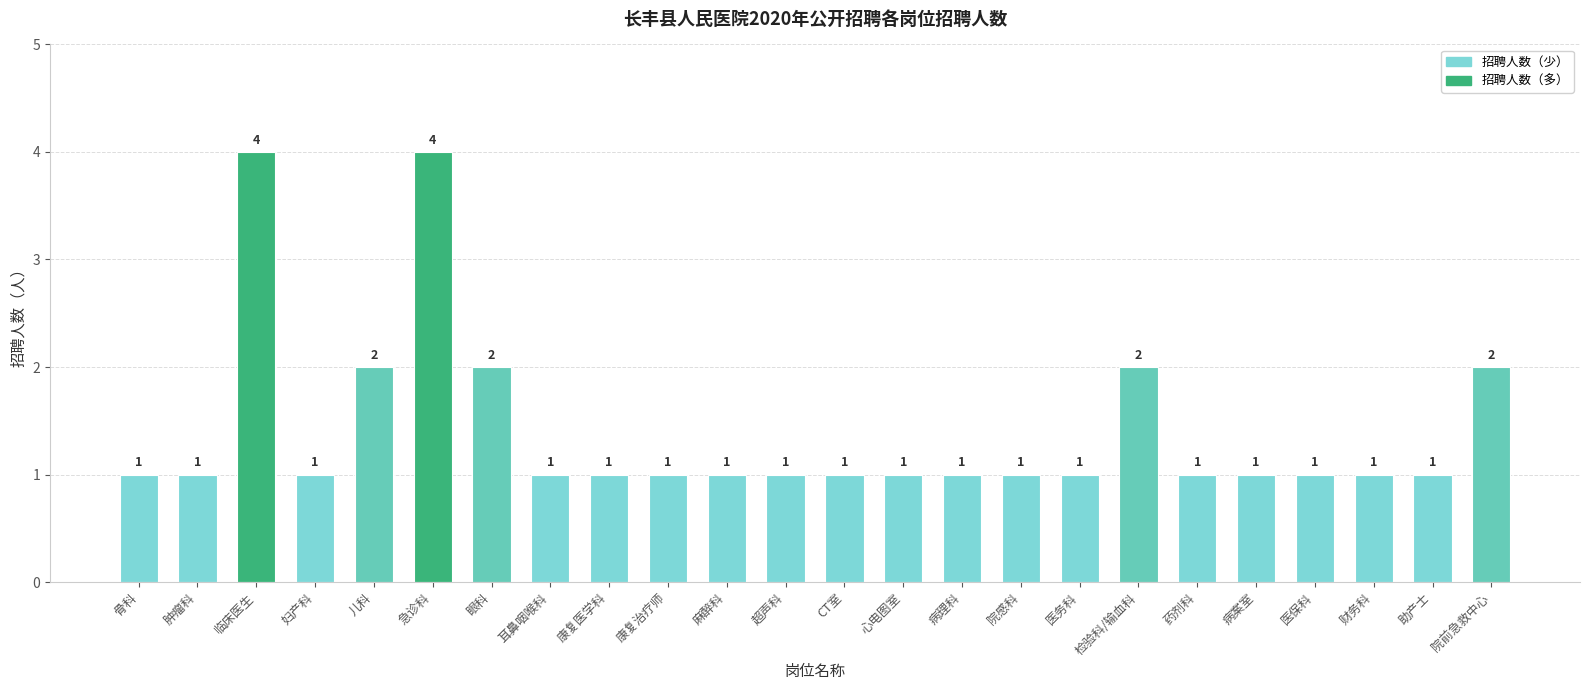

What is the approximate value at 耳鼻咽喉科?

1